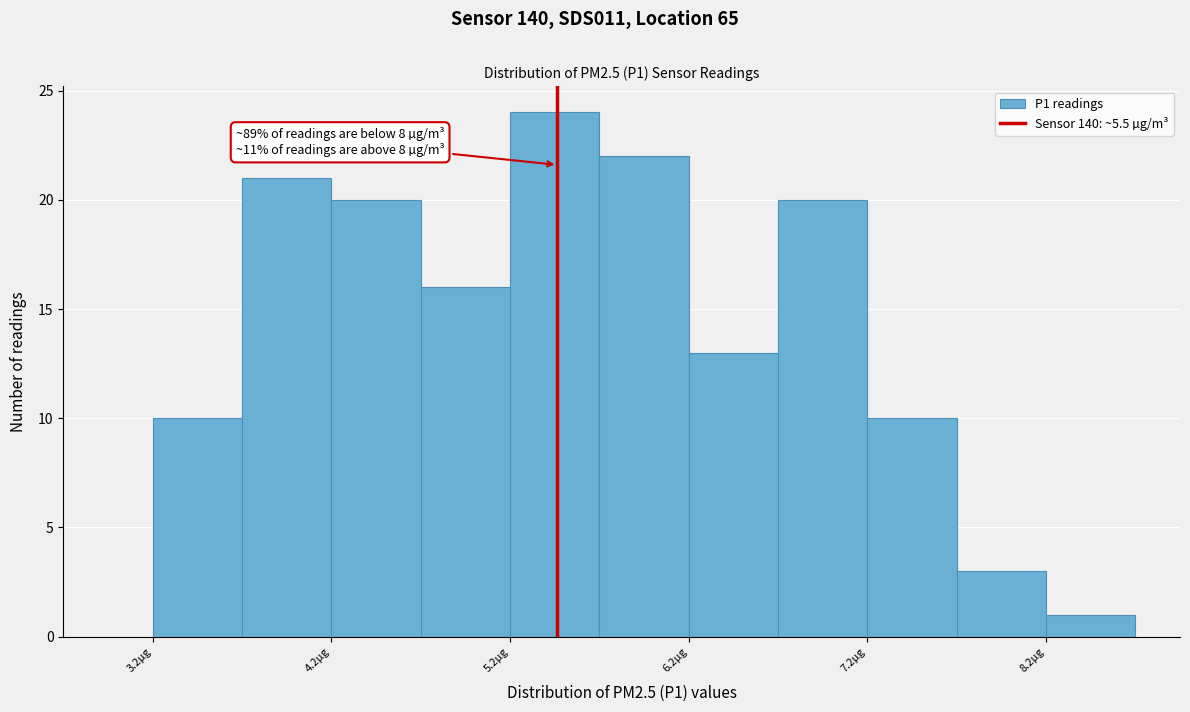

Which range on the x-axis has the tallest bar?

5.25 to 5.75